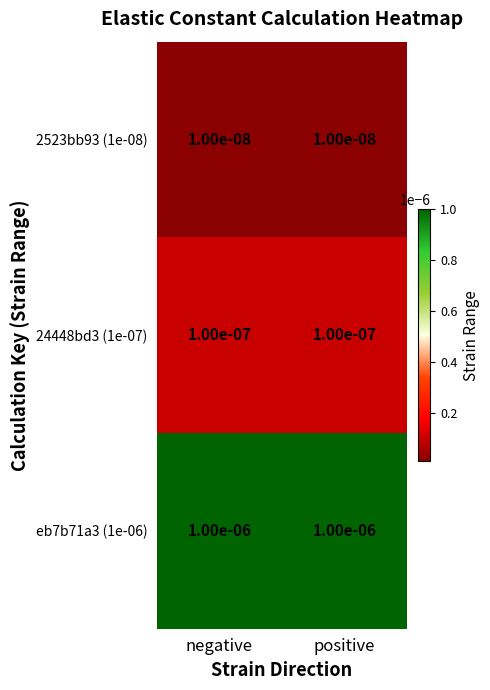

Rank the series by their maximum value, from highest to lowest.

eb7b71a3 (1e-06), 24448bd3 (1e-07), 2523bb93 (1e-08)